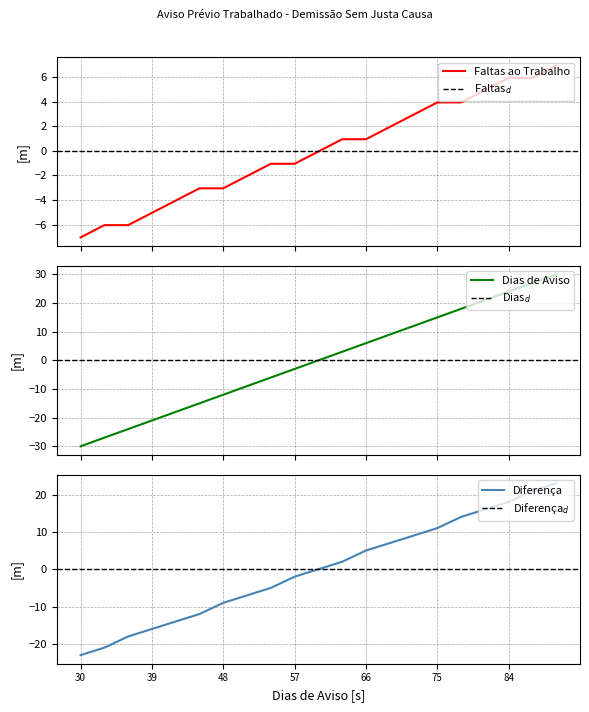

What is the difference between the second highest and second lowest values in the Dias de Aviso series?

54